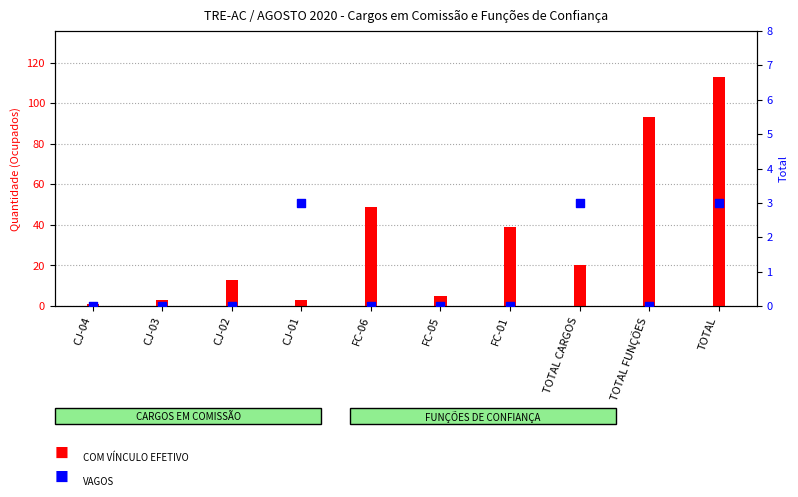

Is the value of VAGOS at CJ-03 greater than the value of COM VÍNCULO EFETIVO at TOTAL?

No